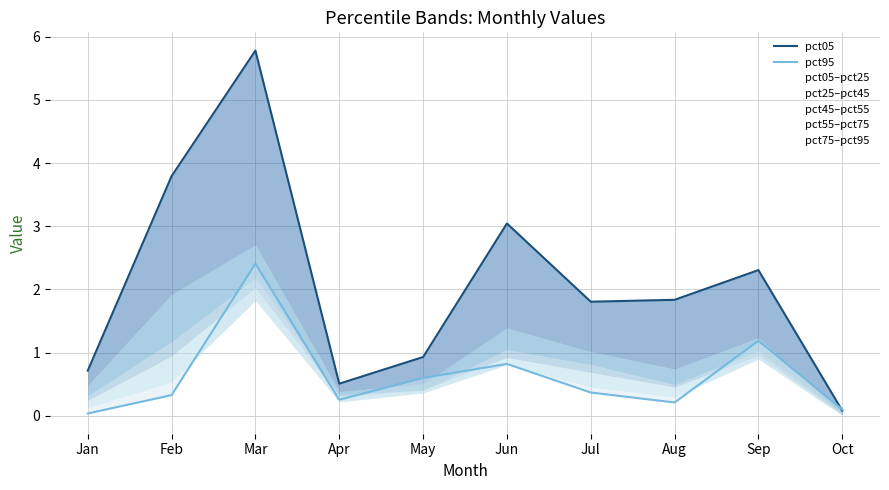

At which category is the sum across all series the highest?

Mar